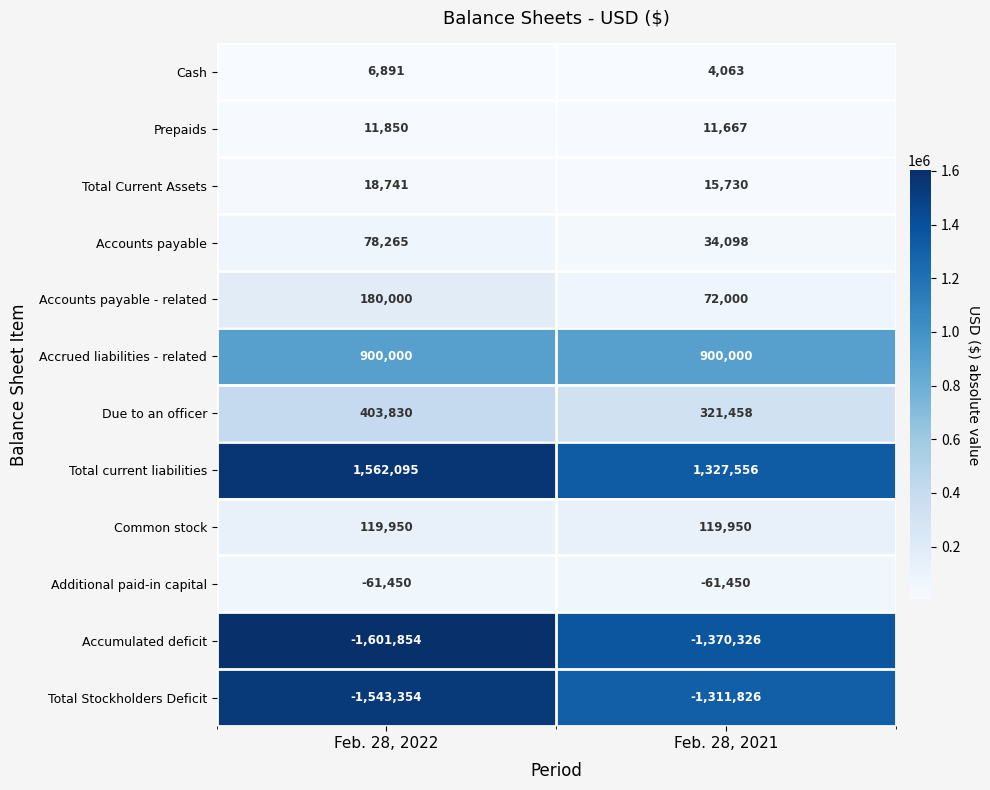

What is the sum of the Accounts payable values at Feb. 28, 2022 and Feb. 28, 2021?

112363